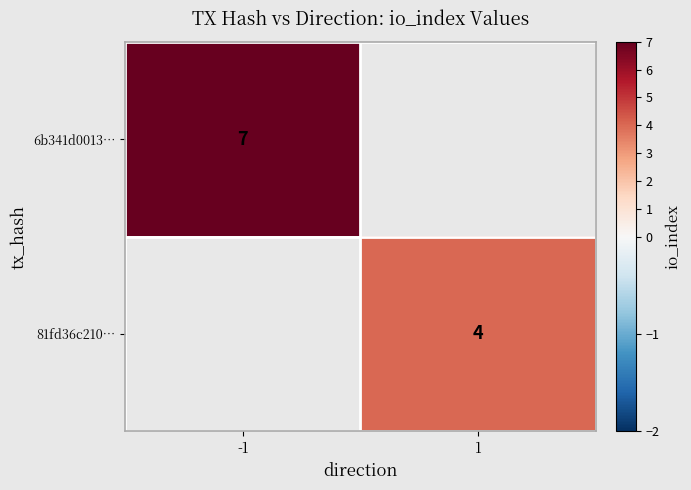

True or false: 6b341d0013… has a value of 2 at -1.

False